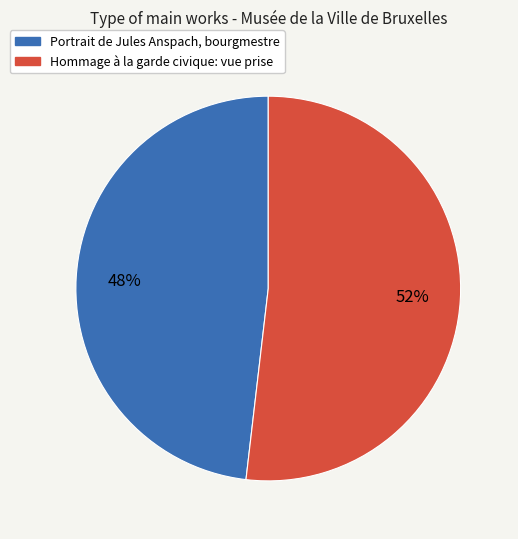

To the nearest percent, what percentage of the pie is Hommage à la garde civique: vue prise?

52%